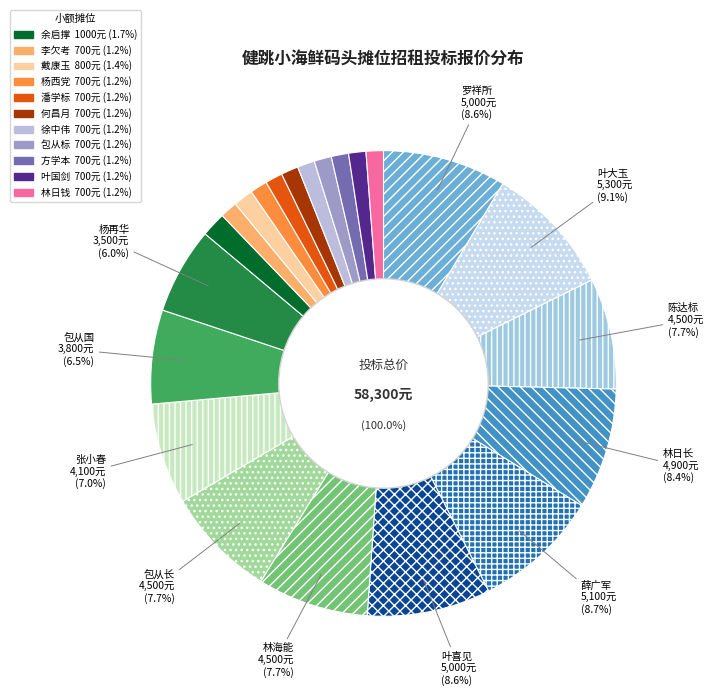

Which has a higher value, 林日长 or 潘学标?

林日长